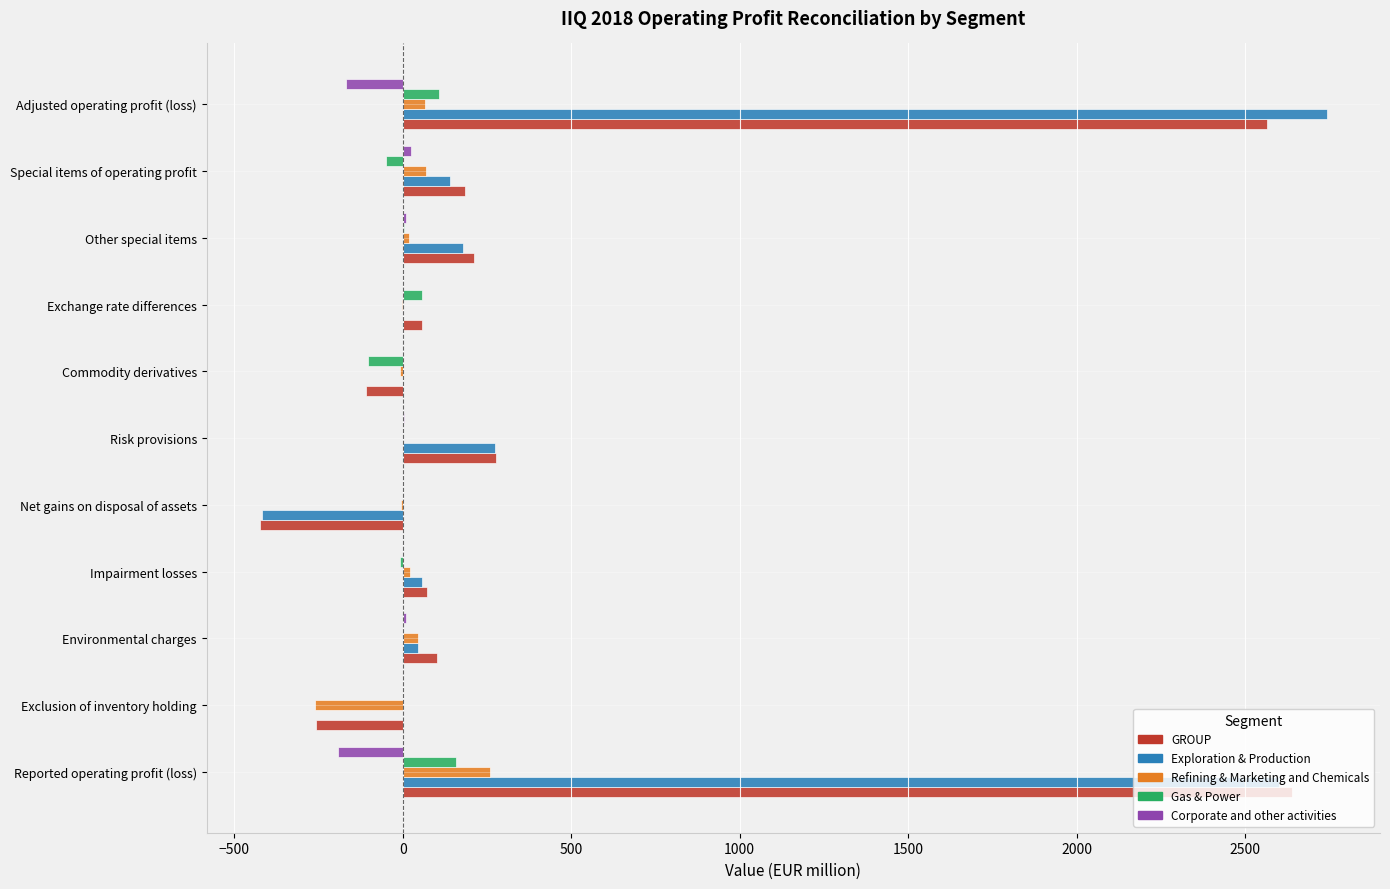

True or false: Gas & Power has a value of 0 at Exclusion of inventory holding.

True